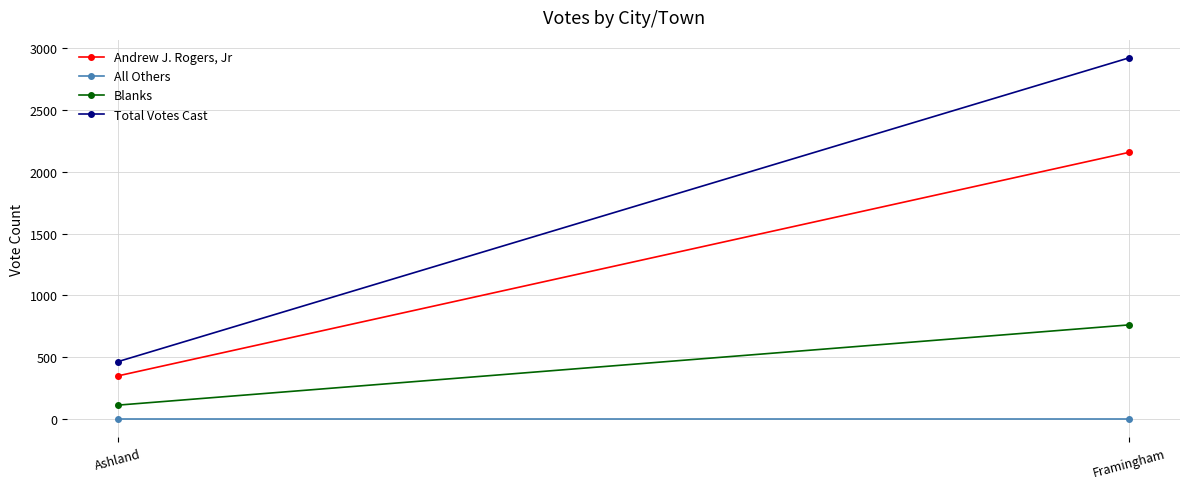

Is the value of Andrew J. Rogers, Jr at Framingham greater than the value of Total Votes Cast at Framingham?

No